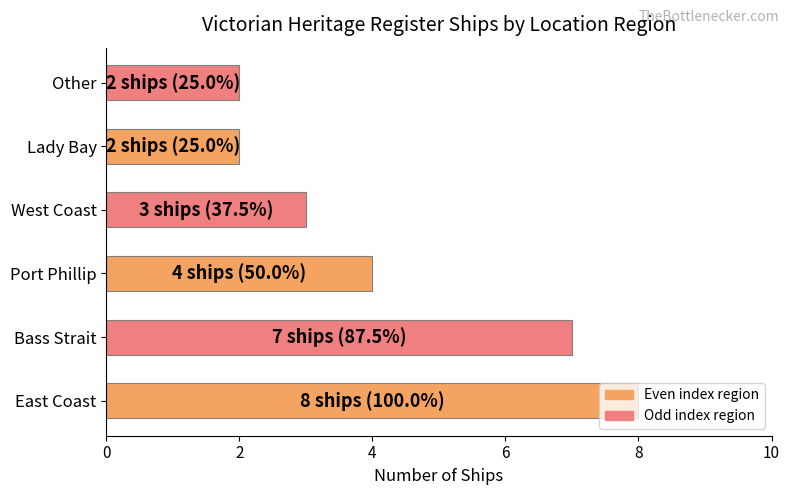

At which label is the value closest to 5?

Port Phillip